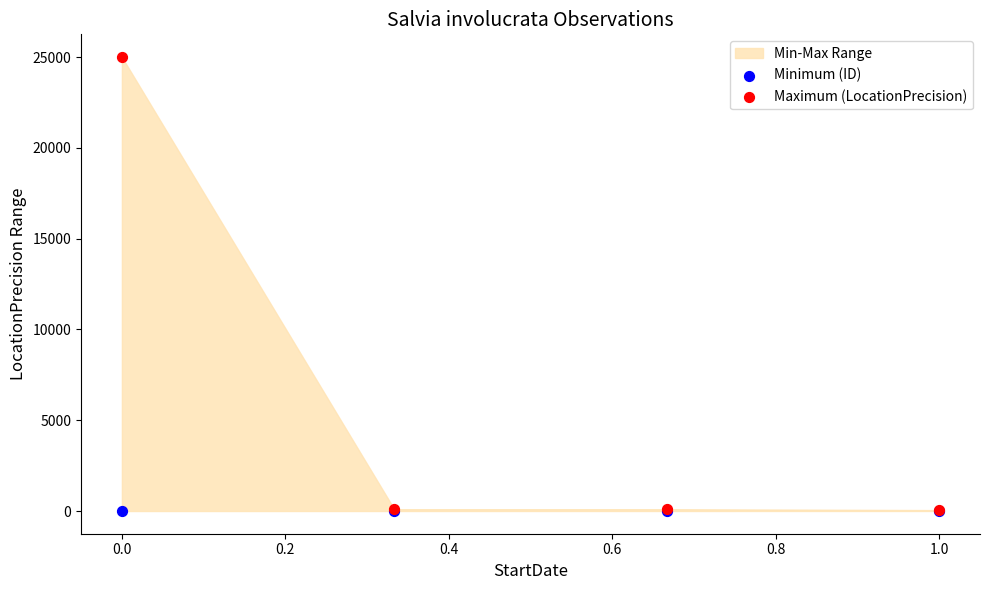

Which series reaches the minimum Y coordinate?

Minimum (ID)